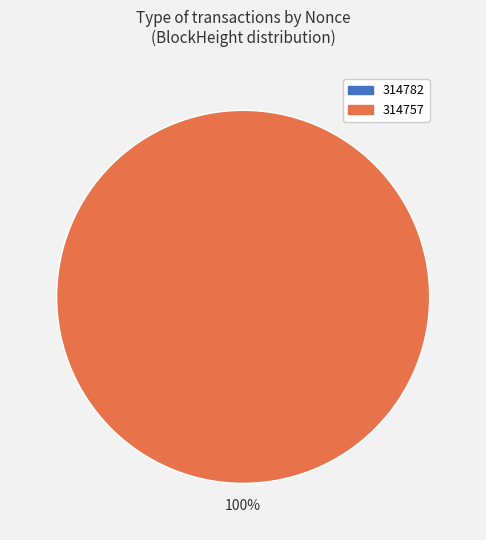

To the nearest percent, what is the difference between the 314782 and 314757 slice percentages?

100%